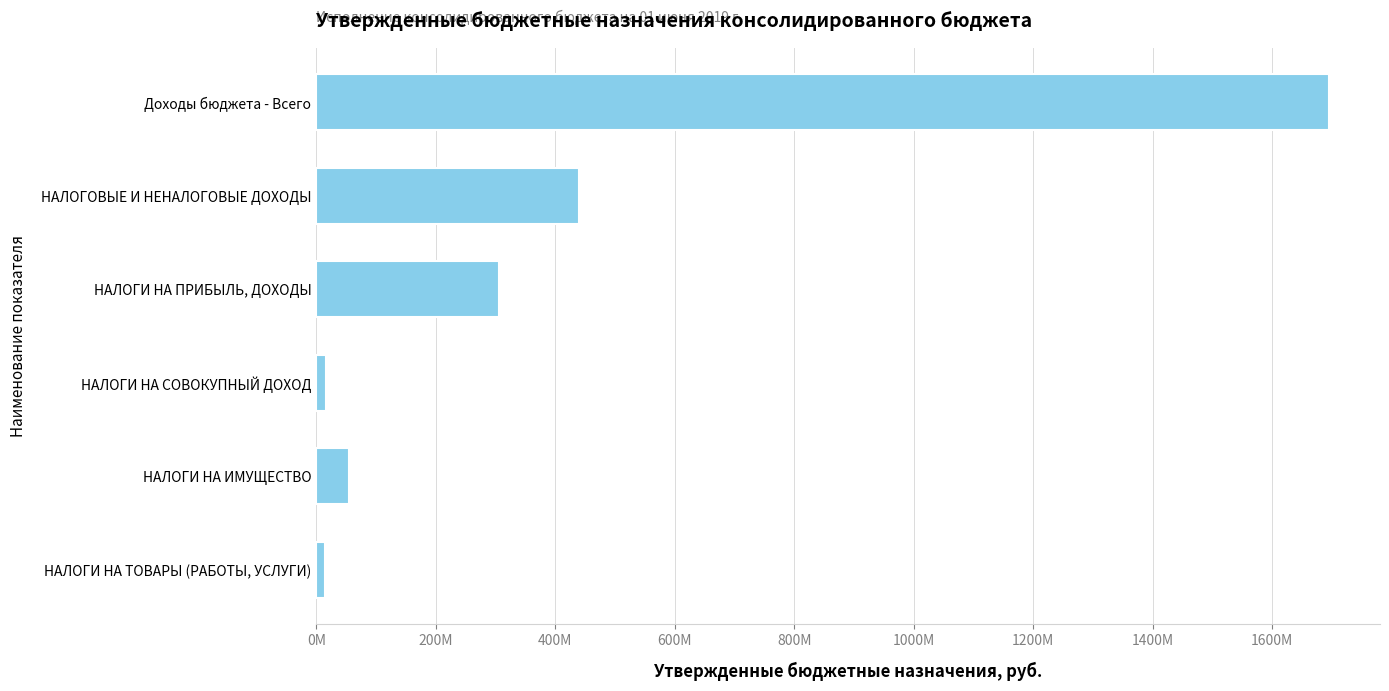

Does the chart contain any negative values?

No